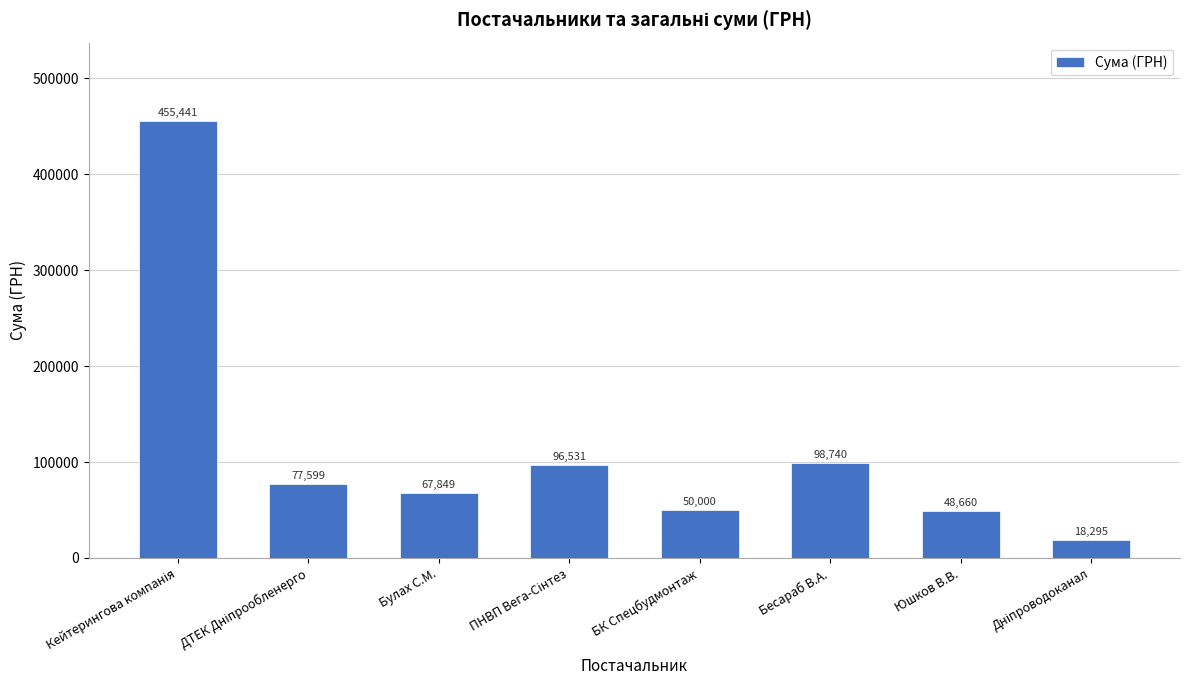

At which label is the value closest to 236867?

Бесараб В.А.